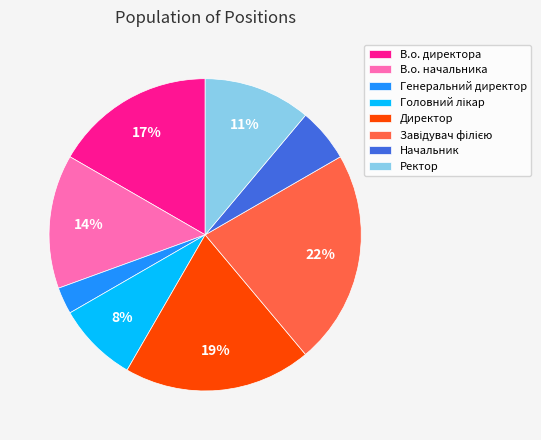

To the nearest percent, what portion does Начальник represent?

6%